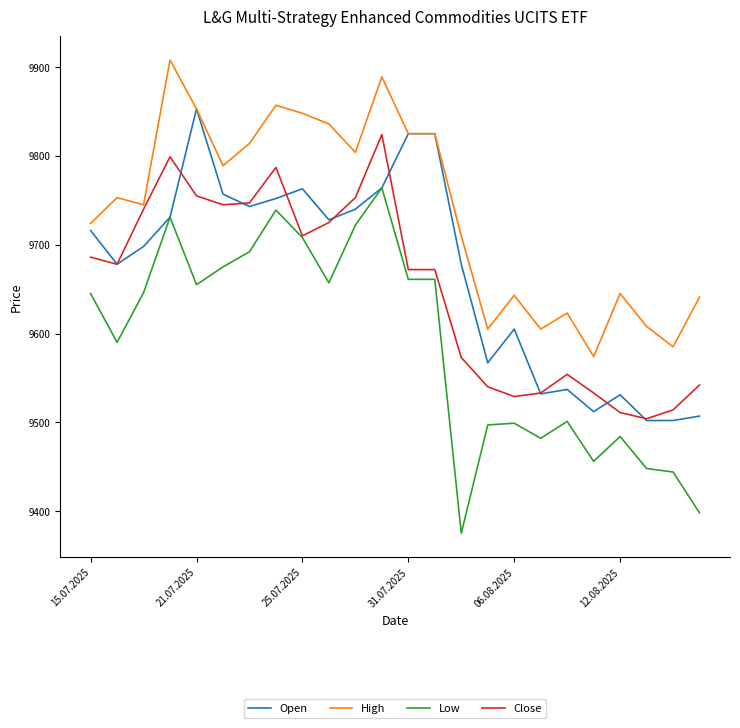

Rank the series by their maximum value, from highest to lowest.

High, Open, Close, Low